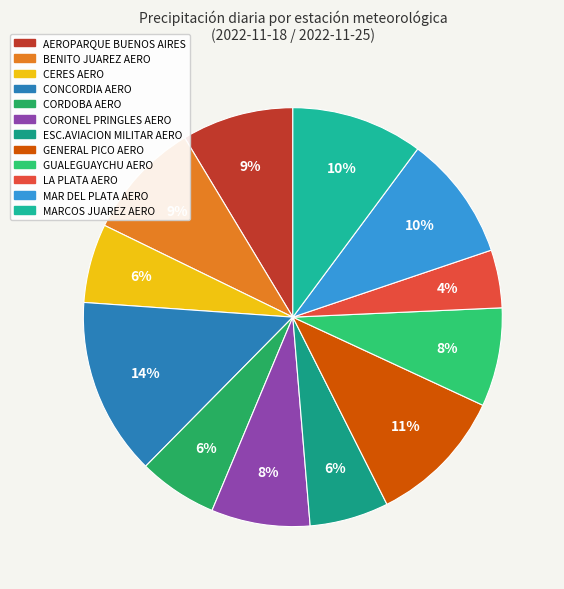

Count the number of slices in the pie.

12